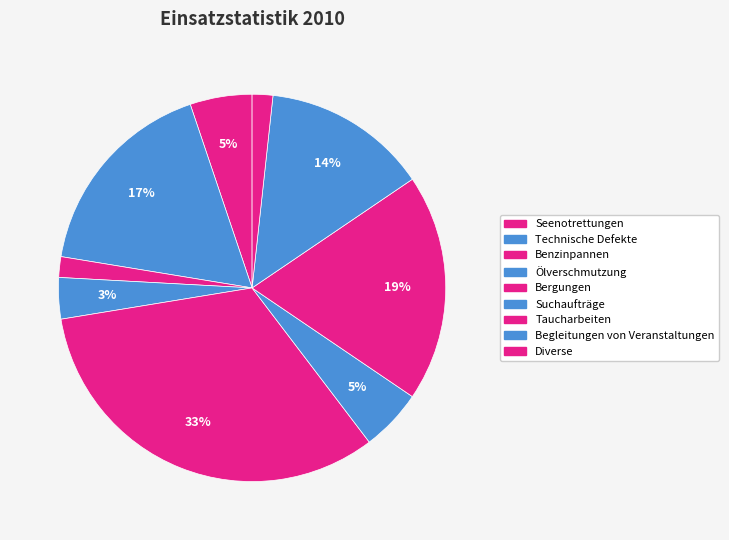

Count the number of slices in the pie.

9